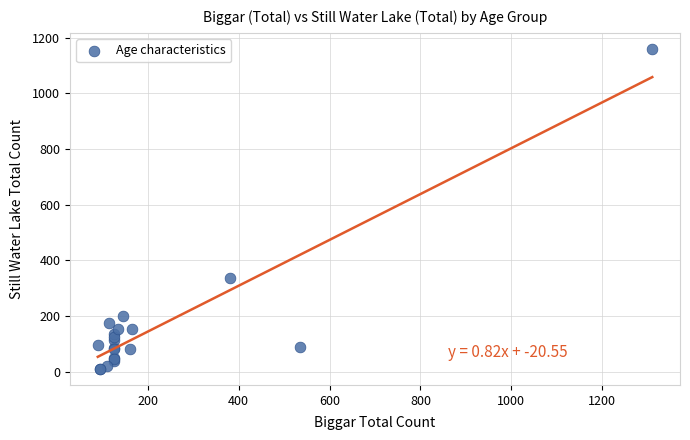

What Y value in the scatter plot is closest to 585?

335